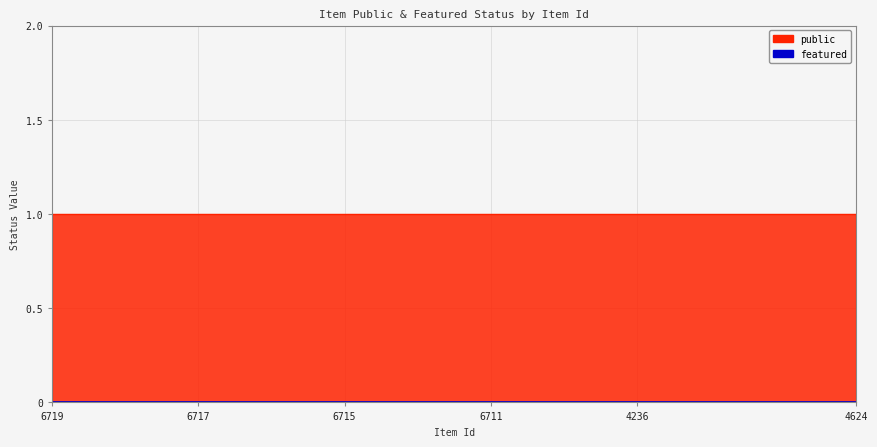

Which series changed the most between 6716 and 6715?

public